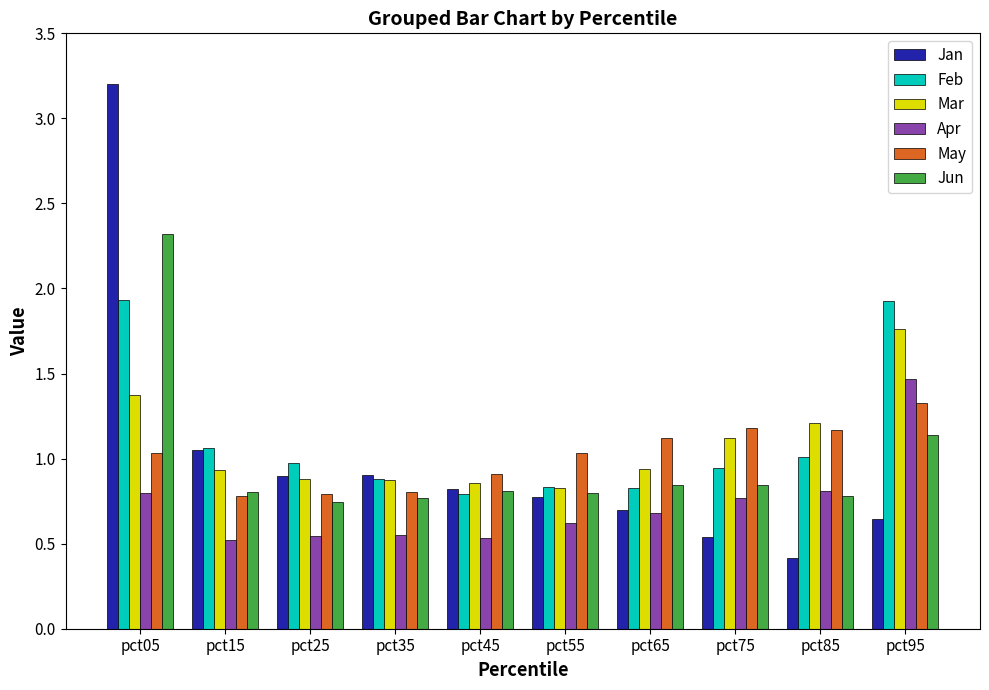

What is the total value across all series at pct35?

4.8